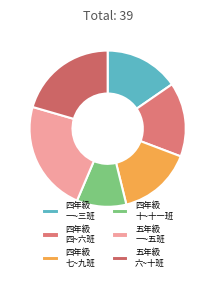

How many slices are in this pie chart?

6